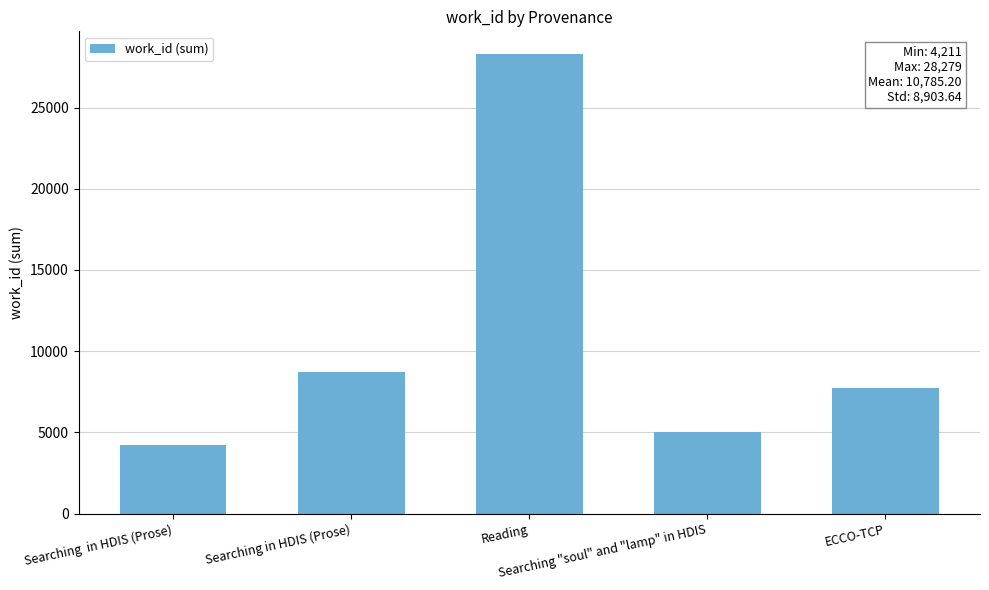

What is the ratio of the value at ECCO-TCP to the value at Searching  in HDIS (Prose)?

1.8